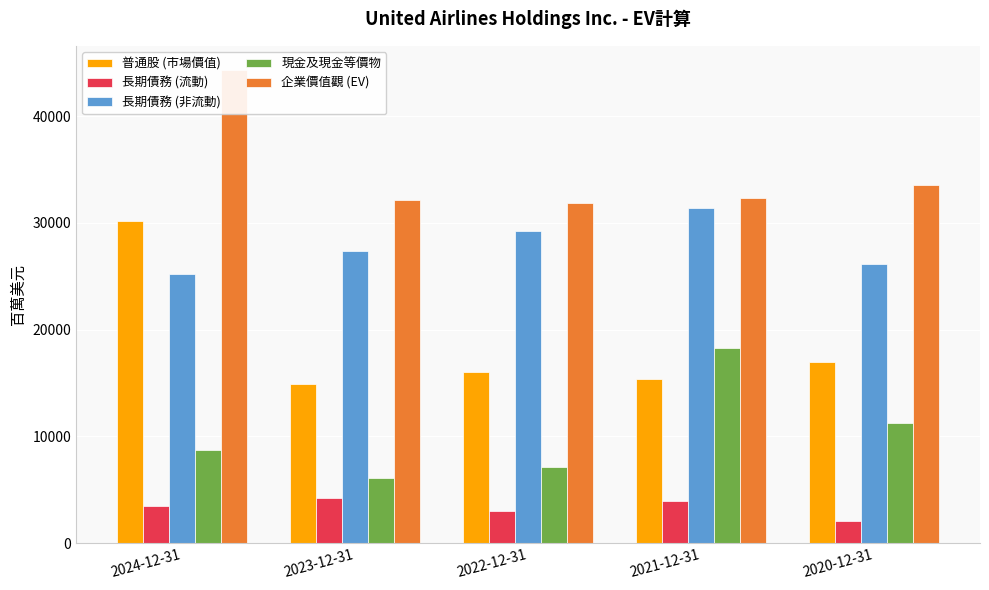

What is the minimum value shown in the chart?

2111